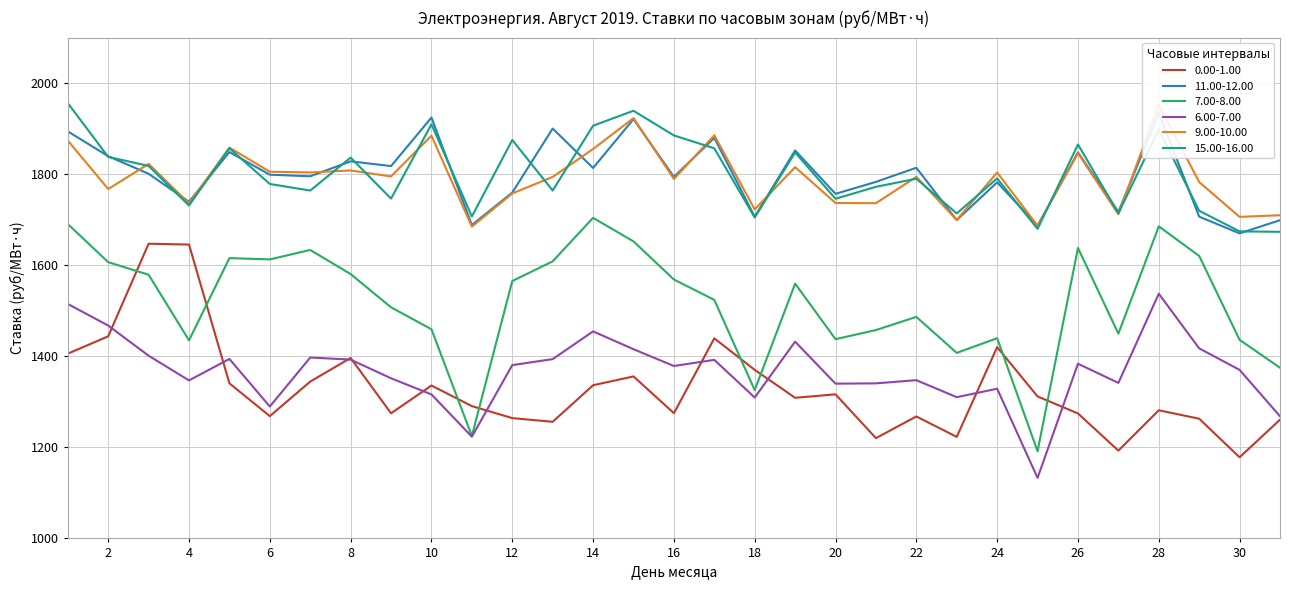

What is the greatest value displayed?

1956.2